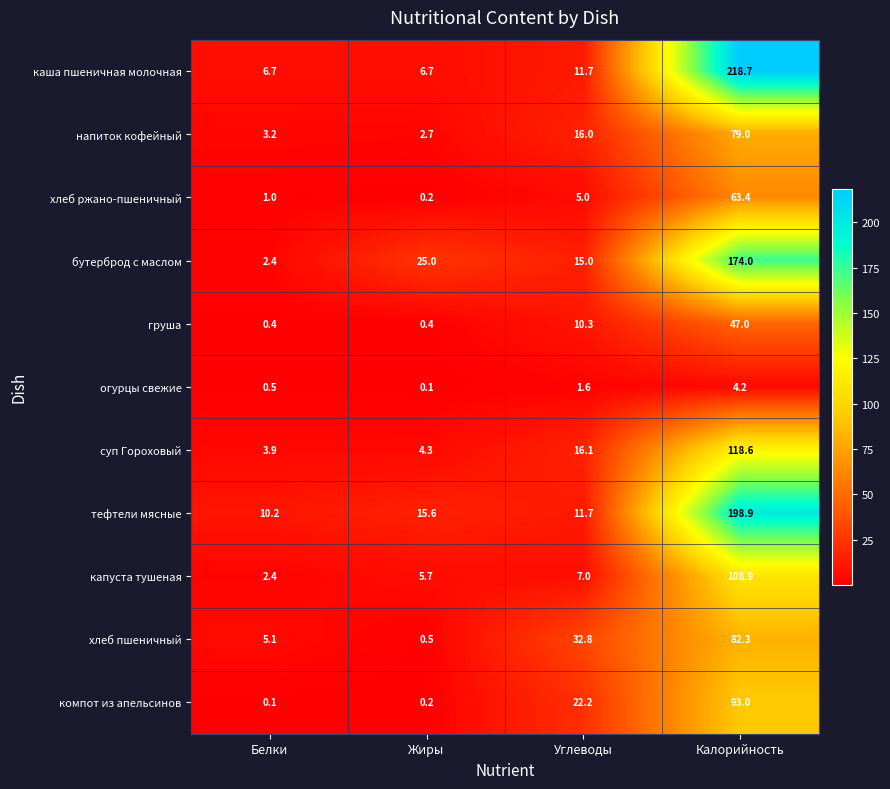

What is the total value across all series at Жиры?

61.4